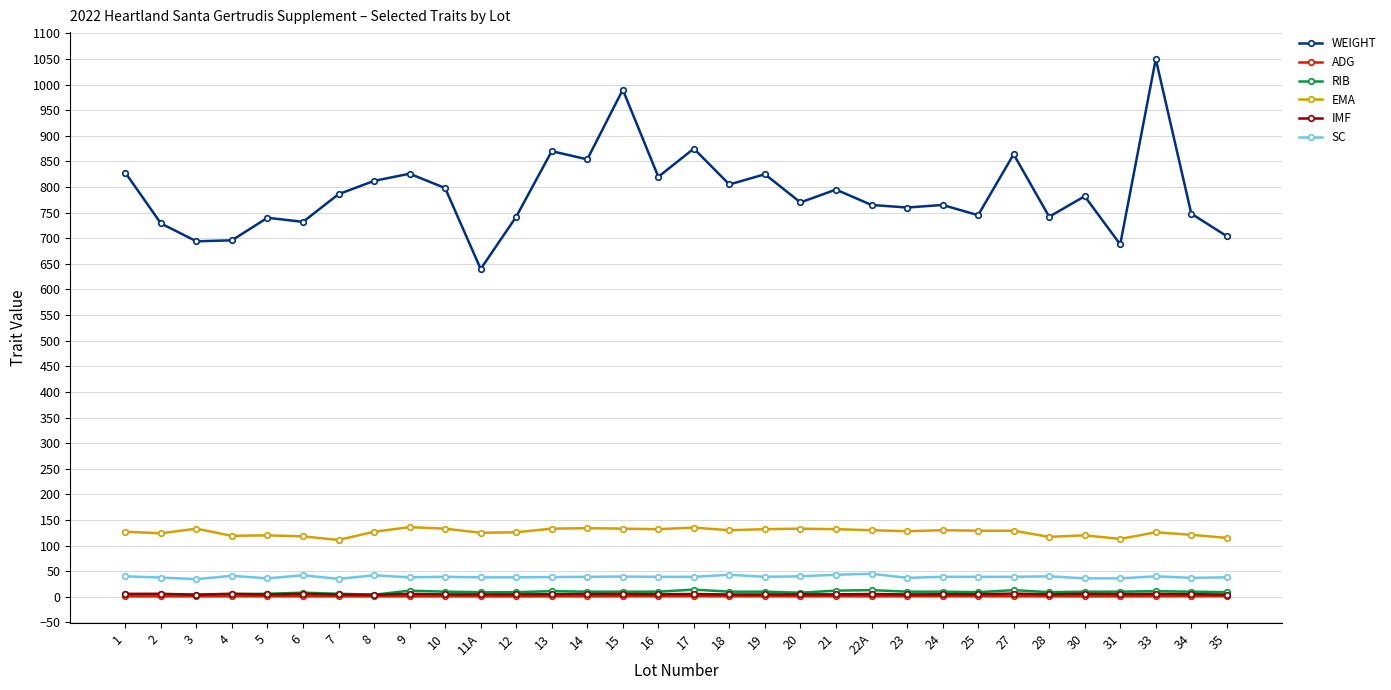

What is the greatest value displayed?

1050.0